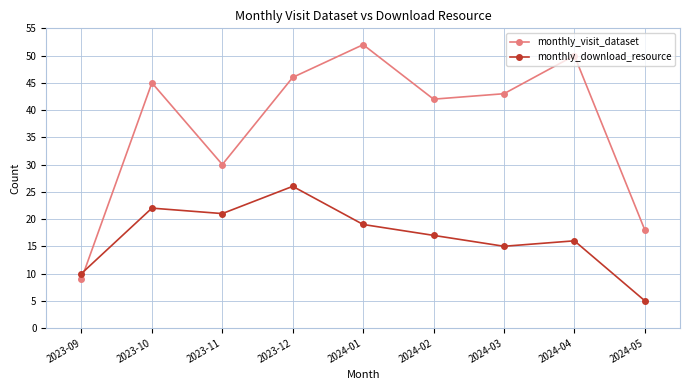

What are all the series names shown in the legend?

monthly_visit_dataset, monthly_download_resource